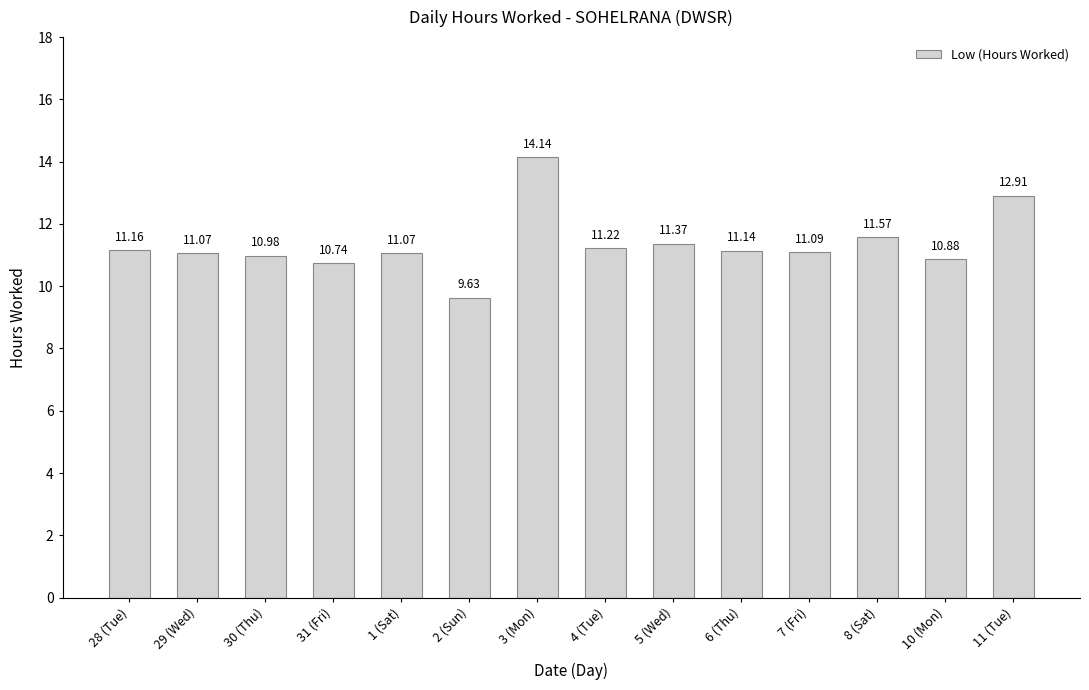

What is the change in value from 31 (Fri) to 1 (Sat)?

+0.3